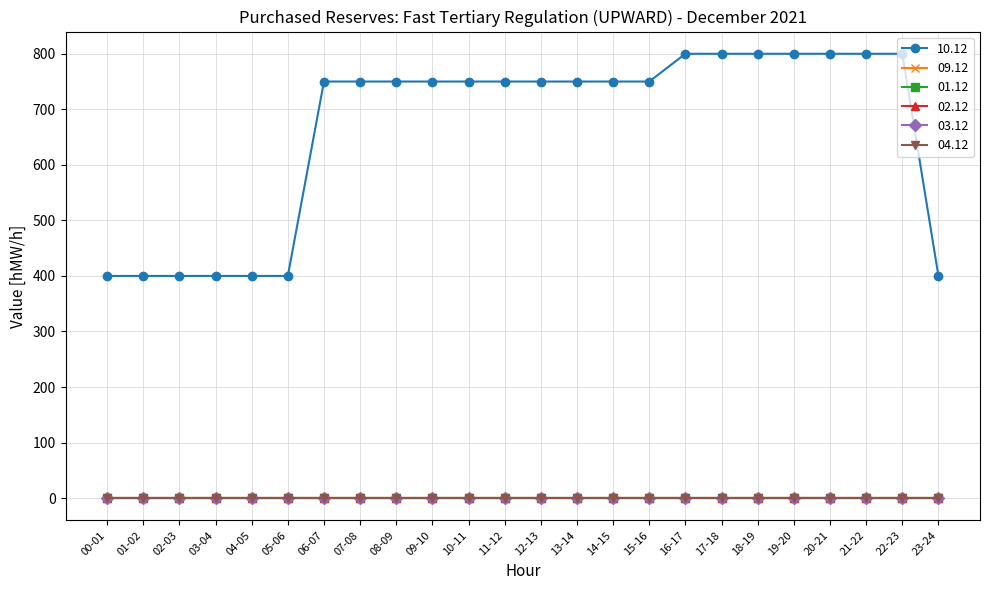

Does the chart have visible grid lines?

Yes